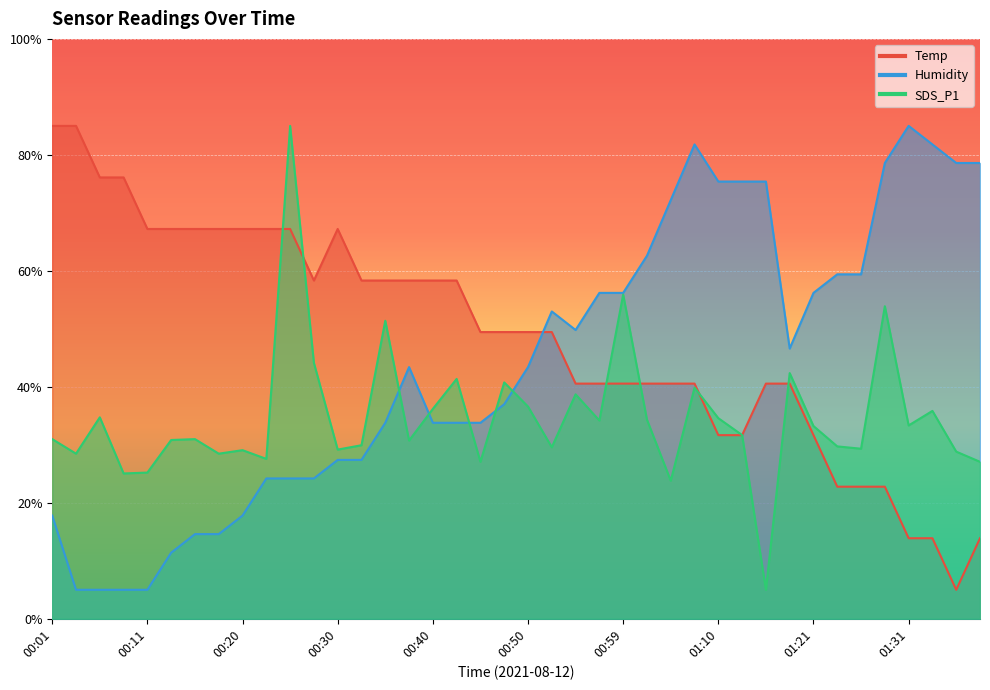

How many distinct data groups are displayed?

3